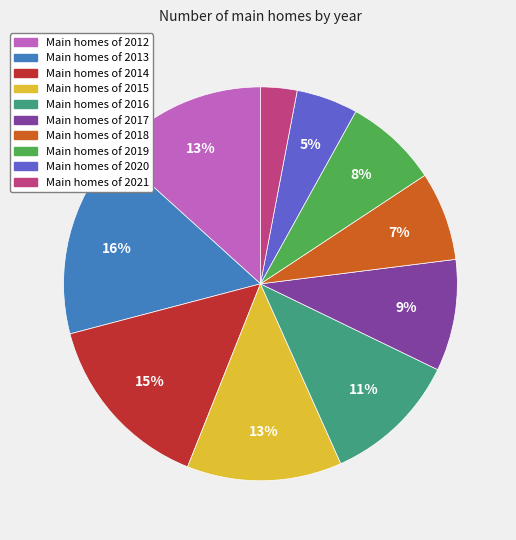

To the nearest percent, what is the average slice percentage?

10%